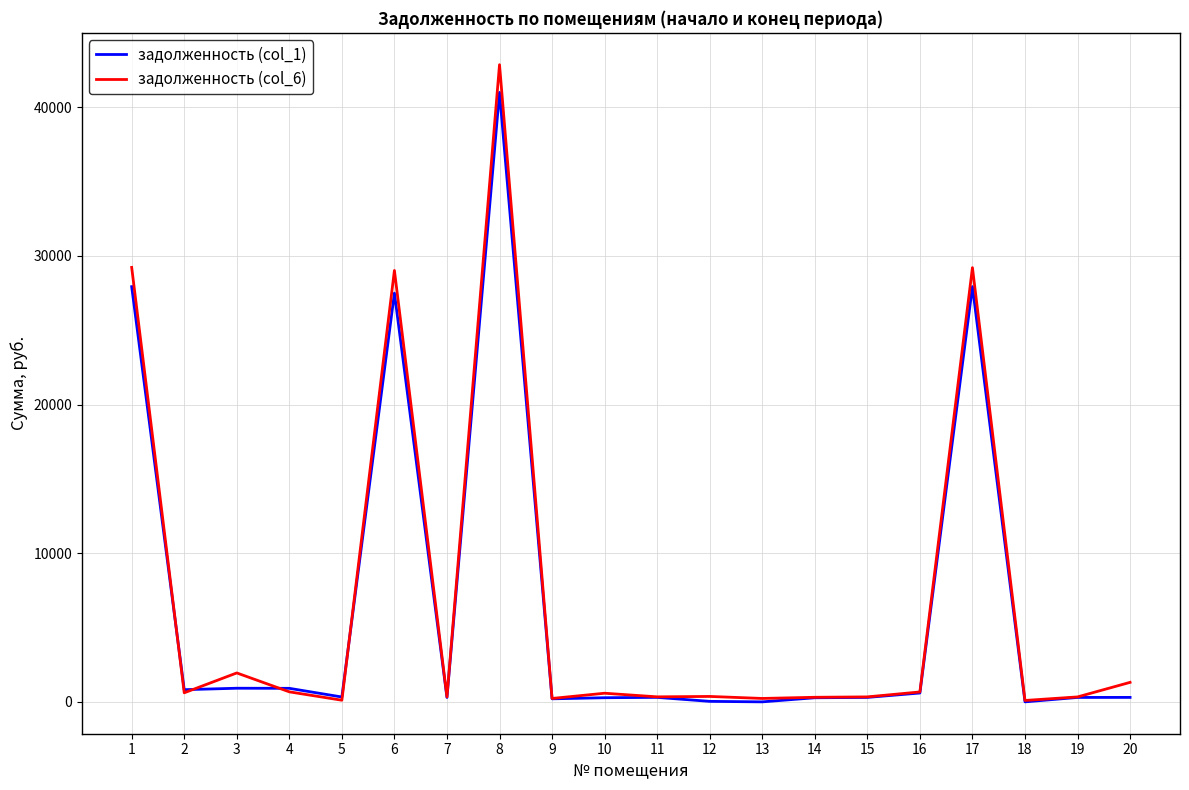

What is the difference between the maximum and minimum values in the задолженность (col_6) series?

42772.0